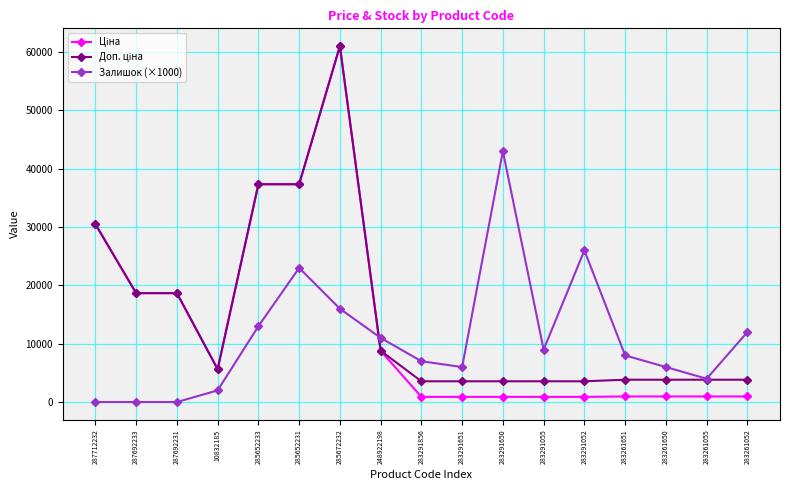

At which category is the sum across all series the highest?

285672232